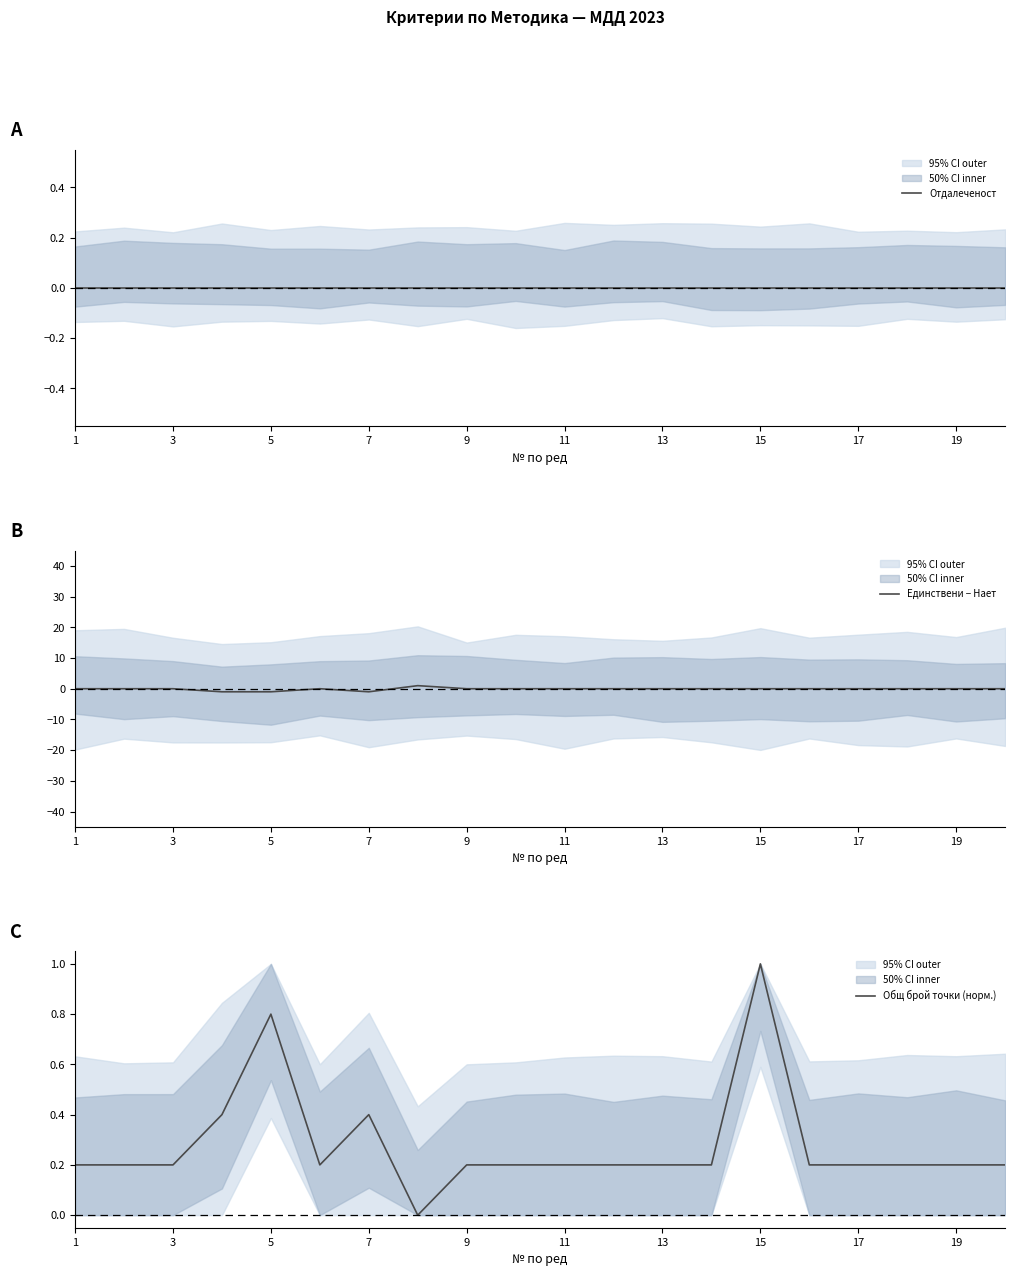

The Единствени − Нает series shows 0 at 15. True or false?

True